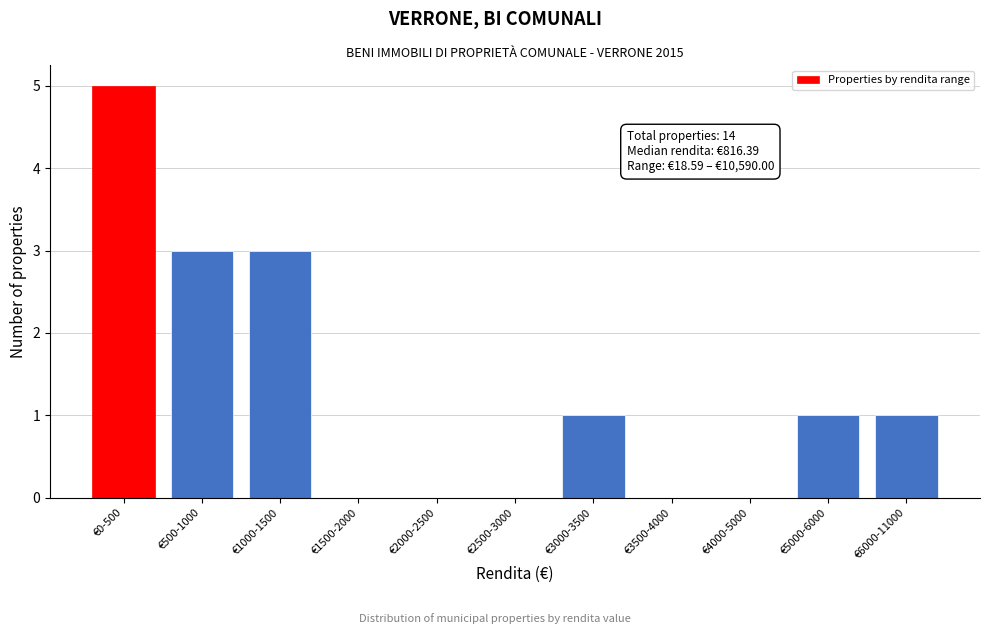

Reading right to left, list all the values displayed in this chart.

€6000-11000=1	€5000-6000=1	€4000-5000=0	€3500-4000=0	€3000-3500=1	€2500-3000=0	€2000-2500=0	€1500-2000=0	€1000-1500=3	€500-1000=3	€0-500=5